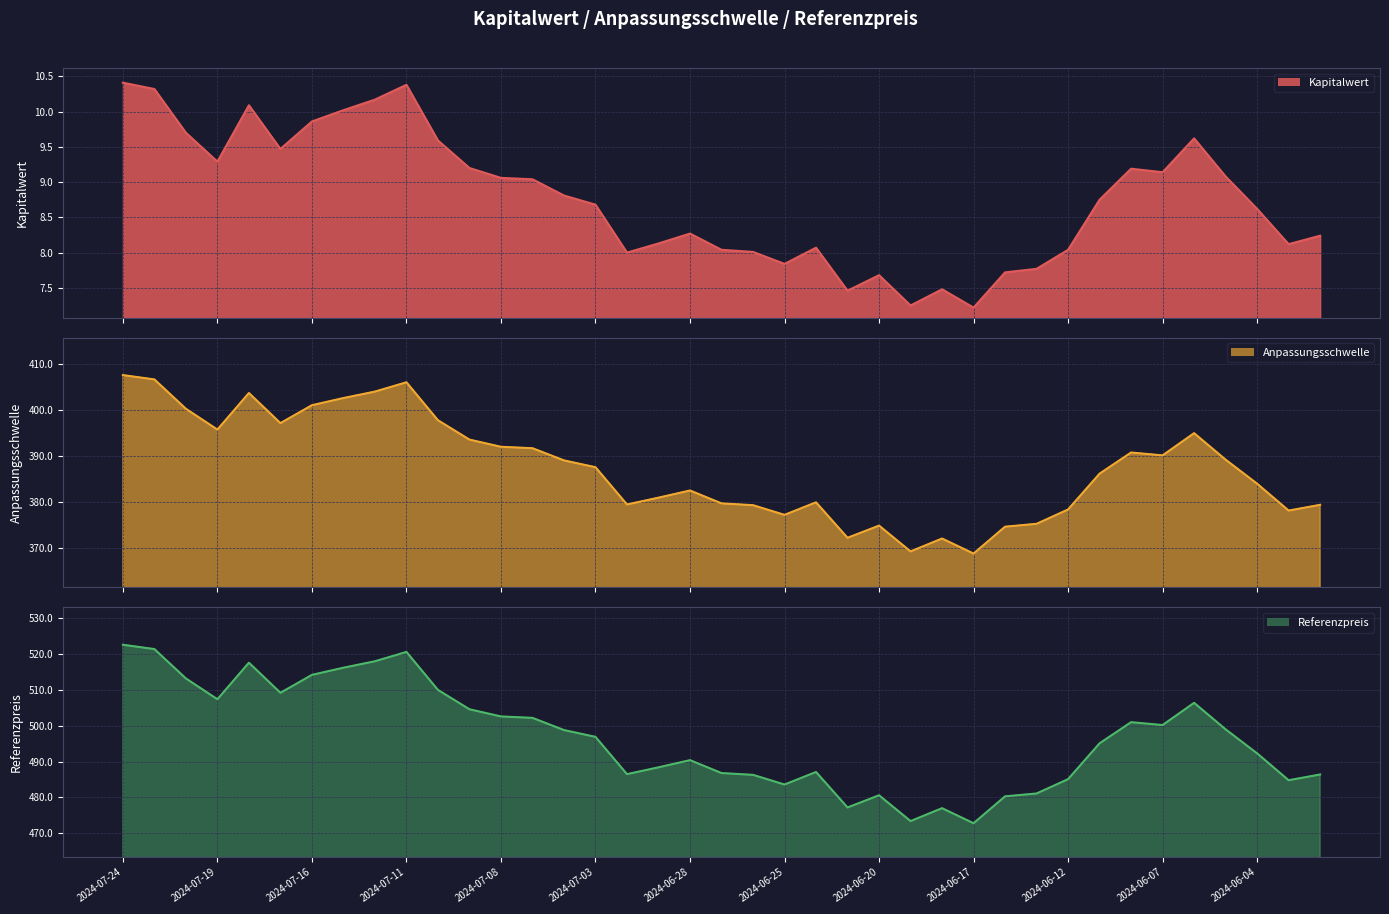

The value of Referenzpreis at 2024-06-10 is 301.8. True or false?

False